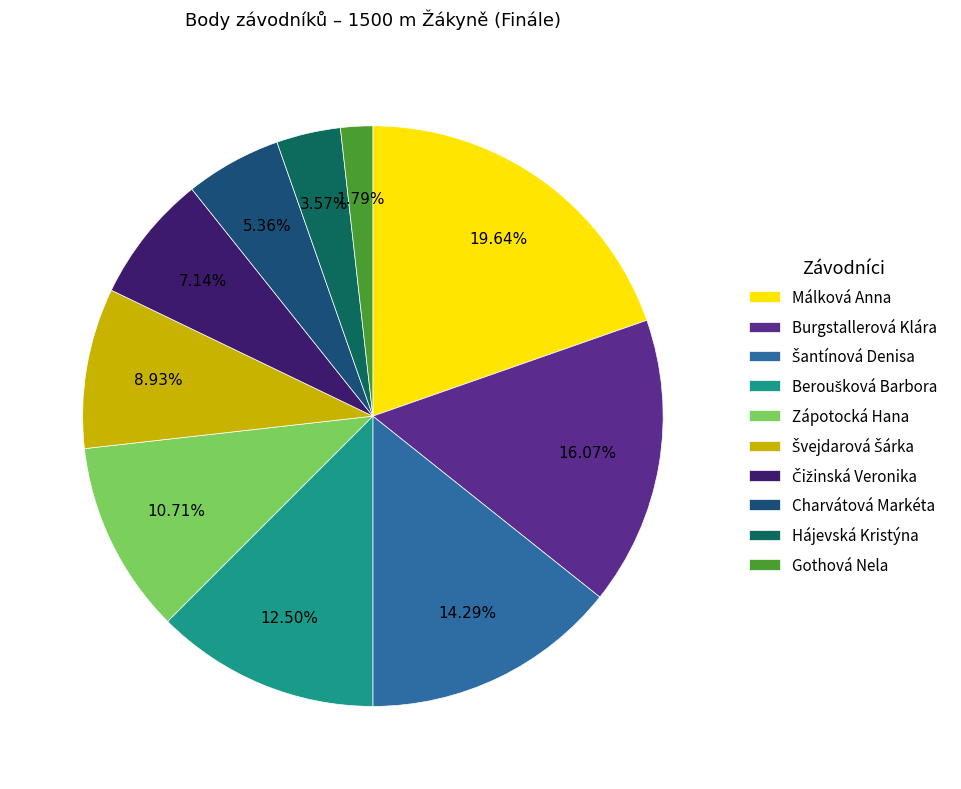

Is there any slice that represents more than half of the pie?

No